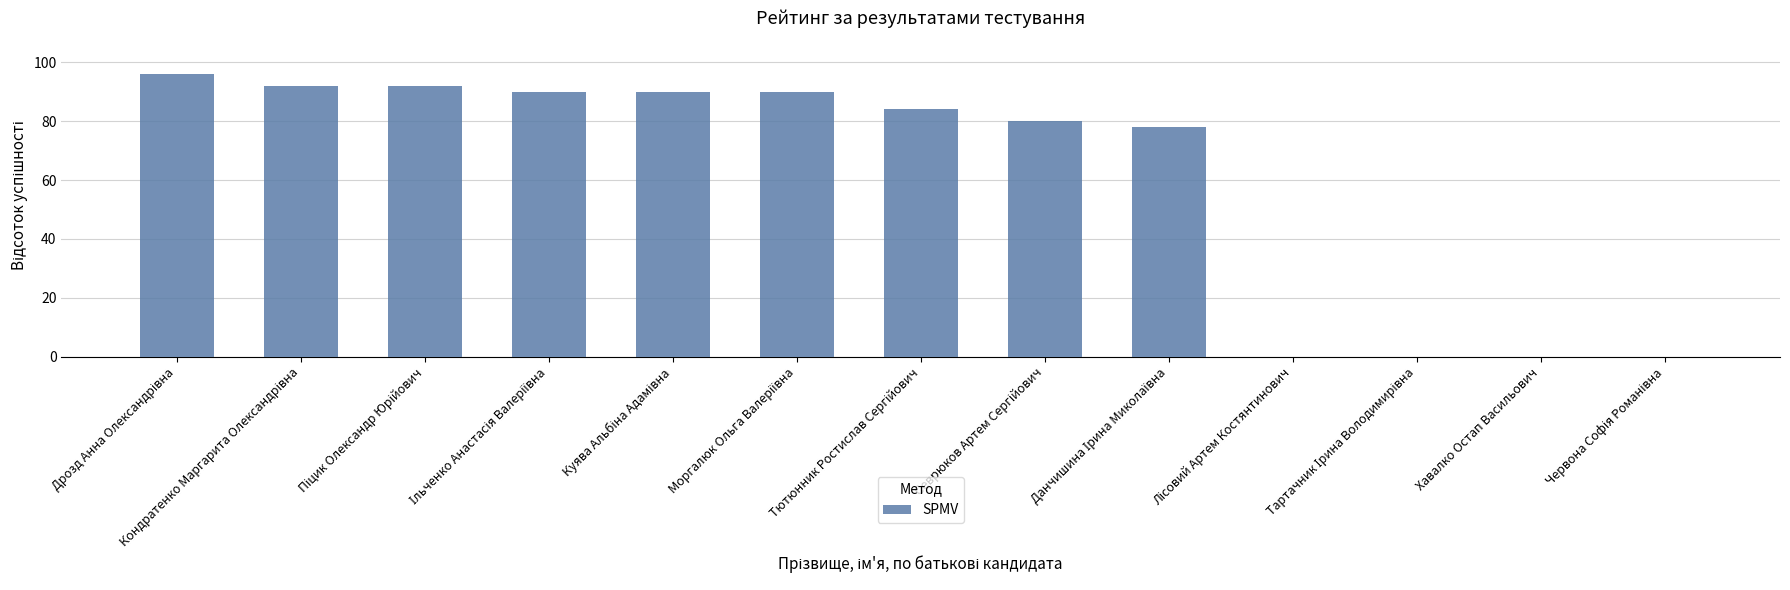

Is it true that the value at Хавалко Остап Васильович is -45?

False